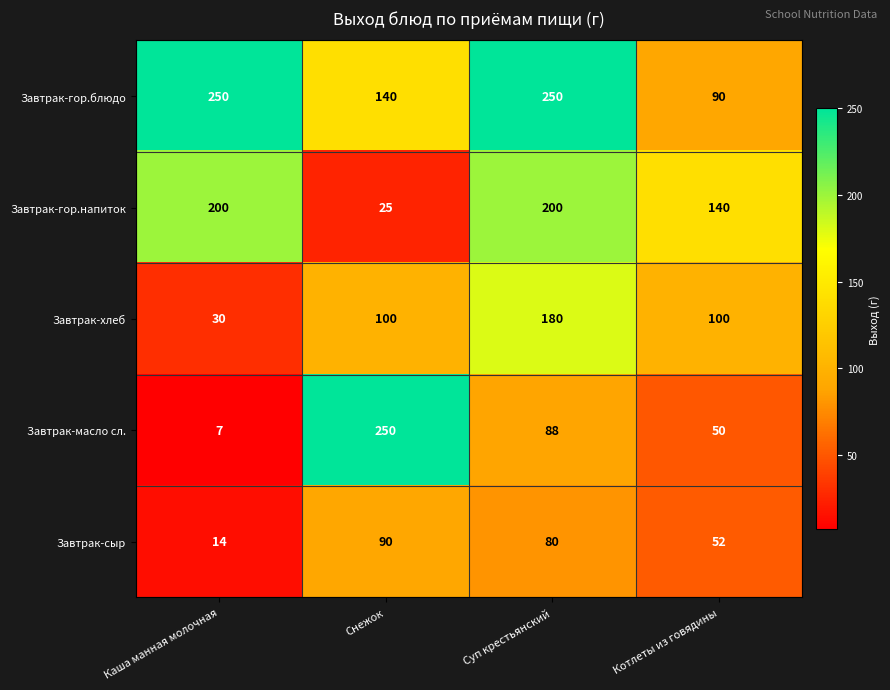

What is the sum of all Завтрак-сыр values?

236